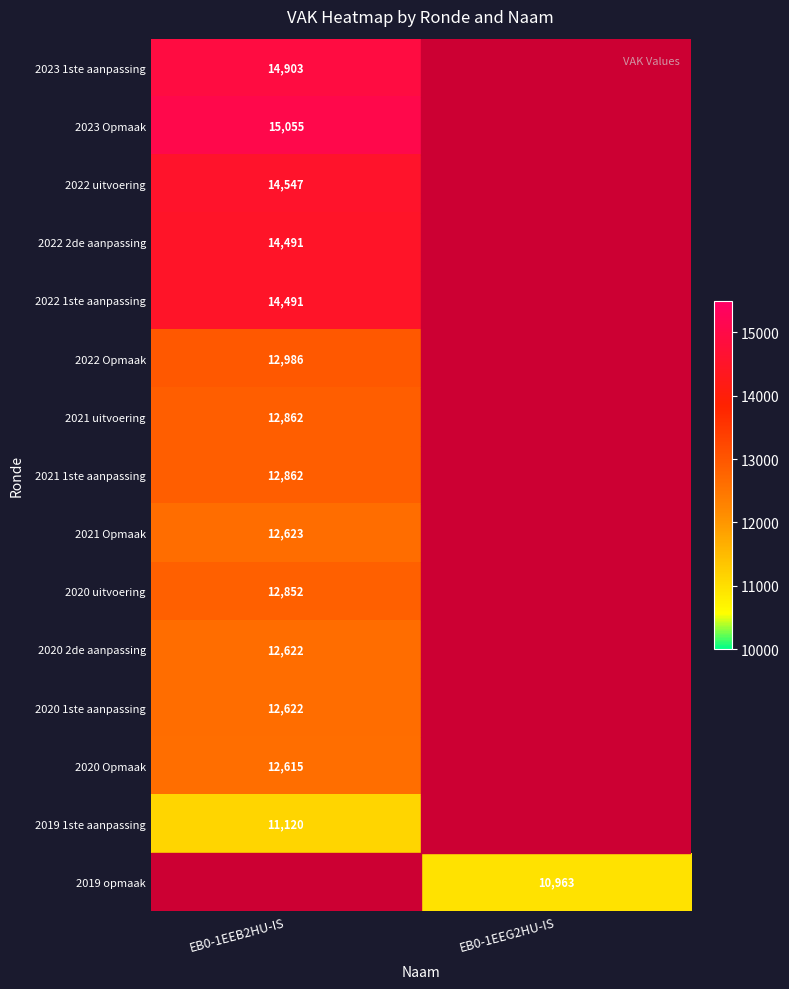

What is the total value across all series at EB0-1EEB2HU-IS?

186651